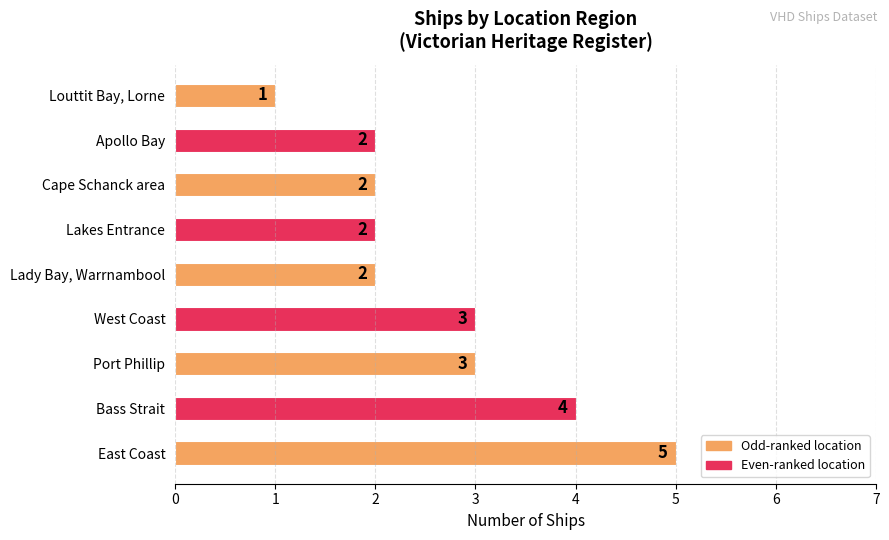

The chart shows a value of 3 at Apollo Bay. True or false?

False